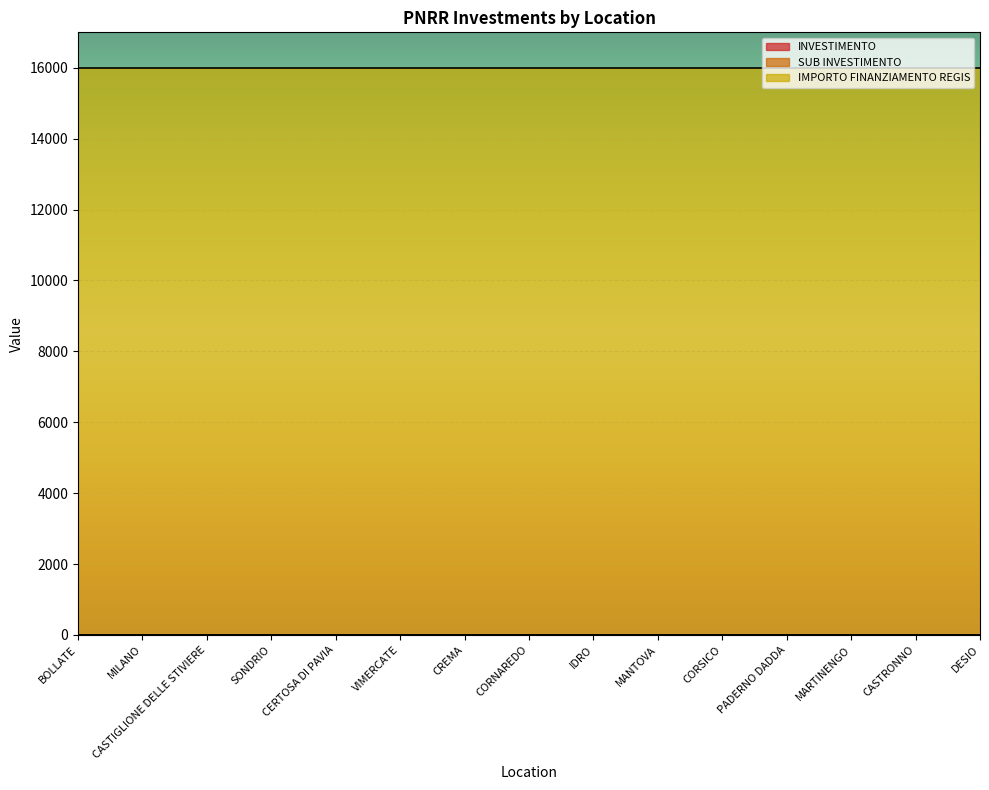

How many data points does each series have?

15